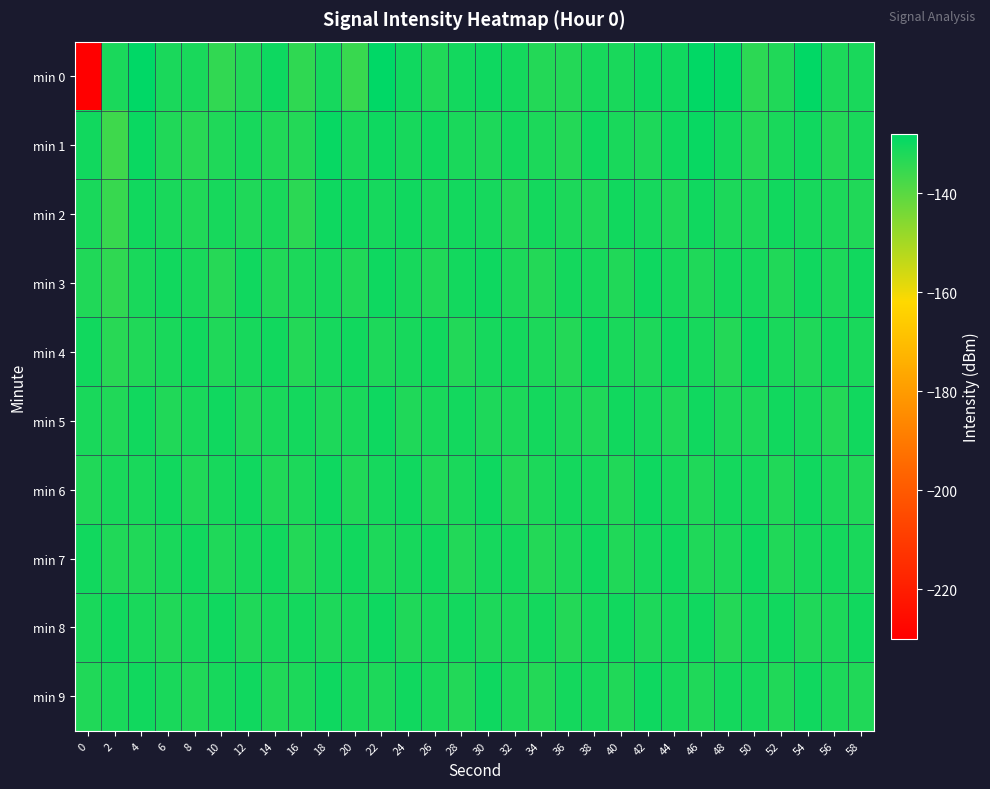

Reading left to right, extract all data points from this chart.

min 0: 0=-229.8	2=-131.6	4=-128.2	6=-131.7	8=-131.5	10=-134.6	12=-132.6	14=-129.9	16=-134.4	18=-131.1	20=-135.8	22=-128.0	24=-130.3	26=-132.5	28=-130.6	30=-130.1	32=-130.9	34=-132.9	36=-132.9	38=-131.3	40=-131.5	42=-130.0	44=-130.2	46=-128.3	48=-128.8	50=-134.0	52=-132.4	54=-128.2	56=-132.0	58=-131.6
min 1: 0=-130.6	2=-136.5	4=-129.6	6=-132.5	8=-133.4	10=-132.3	12=-131.3	14=-132.5	16=-132.9	18=-129.1	20=-131.6	22=-130.0	24=-131.3	26=-130.5	28=-131.6	30=-132.1	32=-130.9	34=-131.9	36=-132.9	38=-130.3	40=-131.5	42=-132.0	44=-130.2	46=-129.3	48=-130.8	50=-133.0	52=-131.4	54=-130.2	56=-133.0	58=-131.6
min 2: 0=-131.6	2=-135.5	4=-130.6	6=-131.5	8=-132.4	10=-131.3	12=-132.3	14=-131.5	16=-133.9	18=-130.1	20=-130.6	22=-131.0	24=-130.3	26=-131.5	28=-130.6	30=-131.1	32=-132.9	34=-130.9	36=-131.9	38=-132.3	40=-130.5	42=-131.0	44=-132.2	46=-130.3	48=-131.8	50=-132.0	52=-130.4	54=-131.2	56=-132.0	58=-132.6
min 3: 0=-132.6	2=-134.5	4=-131.6	6=-130.5	8=-131.4	10=-133.3	12=-130.3	14=-132.5	16=-131.9	18=-131.1	20=-132.6	22=-130.0	24=-131.3	26=-132.5	28=-130.6	30=-130.1	32=-131.9	34=-132.9	36=-130.9	38=-131.3	40=-132.5	42=-130.0	44=-131.2	46=-132.3	48=-130.8	50=-131.0	52=-132.4	54=-130.2	56=-132.0	58=-130.6
min 4: 0=-130.6	2=-133.5	4=-132.6	6=-131.5	8=-130.4	10=-132.3	12=-131.3	14=-130.5	16=-132.9	18=-131.1	20=-130.6	22=-132.0	24=-131.3	26=-130.5	28=-132.6	30=-131.1	32=-130.9	34=-131.9	36=-132.9	38=-130.3	40=-131.5	42=-132.0	44=-130.2	46=-131.3	48=-132.8	50=-130.0	52=-131.4	54=-132.2	56=-131.0	58=-131.6
min 5: 0=-131.6	2=-132.5	4=-130.6	6=-132.5	8=-131.4	10=-130.3	12=-132.3	14=-131.5	16=-130.9	18=-132.1	20=-131.6	22=-130.0	24=-132.3	26=-131.5	28=-130.6	30=-132.1	32=-131.9	34=-130.9	36=-131.9	38=-132.3	40=-130.5	42=-131.0	44=-132.2	46=-130.3	48=-131.8	50=-132.0	52=-130.4	54=-131.2	56=-133.0	58=-130.6
min 6: 0=-132.6	2=-131.5	4=-131.6	6=-130.5	8=-132.4	10=-131.3	12=-130.3	14=-132.5	16=-131.9	18=-130.1	20=-132.6	22=-131.0	24=-130.3	26=-132.5	28=-131.6	30=-130.1	32=-132.9	34=-131.9	36=-130.9	38=-131.3	40=-132.5	42=-130.0	44=-131.2	46=-132.3	48=-130.8	50=-131.0	52=-132.4	54=-130.2	56=-132.0	58=-132.6
min 7: 0=-130.6	2=-132.5	4=-132.6	6=-131.5	8=-130.4	10=-132.3	12=-131.3	14=-130.5	16=-132.9	18=-131.1	20=-130.6	22=-132.0	24=-131.3	26=-130.5	28=-132.6	30=-131.1	32=-130.9	34=-132.9	36=-131.9	38=-130.3	40=-132.5	42=-131.0	44=-130.2	46=-132.3	48=-131.8	50=-130.0	52=-132.4	54=-131.2	56=-131.0	58=-131.6
min 8: 0=-131.6	2=-130.5	4=-131.6	6=-132.5	8=-131.4	10=-130.3	12=-132.3	14=-131.5	16=-130.9	18=-132.1	20=-131.6	22=-130.0	24=-132.3	26=-131.5	28=-130.6	30=-132.1	32=-131.9	34=-130.9	36=-132.9	38=-131.3	40=-130.5	42=-132.0	44=-131.2	46=-130.3	48=-132.8	50=-131.0	52=-130.4	54=-132.2	56=-132.0	58=-130.6
min 9: 0=-132.6	2=-131.5	4=-130.6	6=-131.5	8=-132.4	10=-131.3	12=-130.3	14=-132.5	16=-131.9	18=-130.1	20=-131.6	22=-132.0	24=-130.3	26=-131.5	28=-132.6	30=-130.1	32=-131.9	34=-132.9	36=-130.9	38=-131.3	40=-132.5	42=-130.0	44=-131.2	46=-132.3	48=-130.8	50=-131.0	52=-132.4	54=-130.2	56=-132.0	58=-132.6